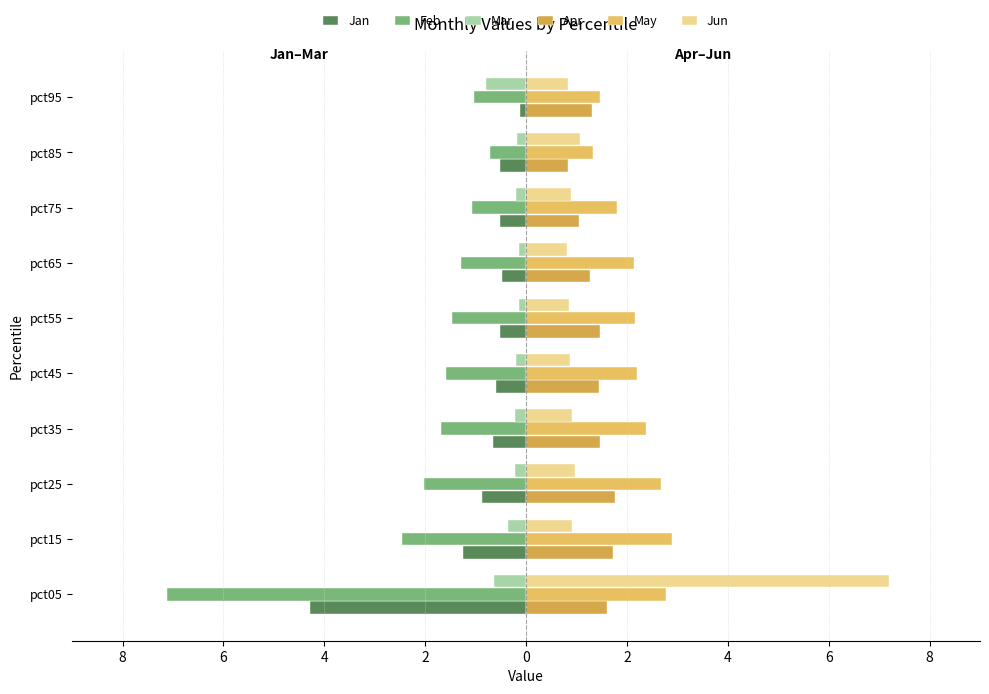

What are all the series names shown in the legend?

Jan, Feb, Mar, Apr, May, Jun